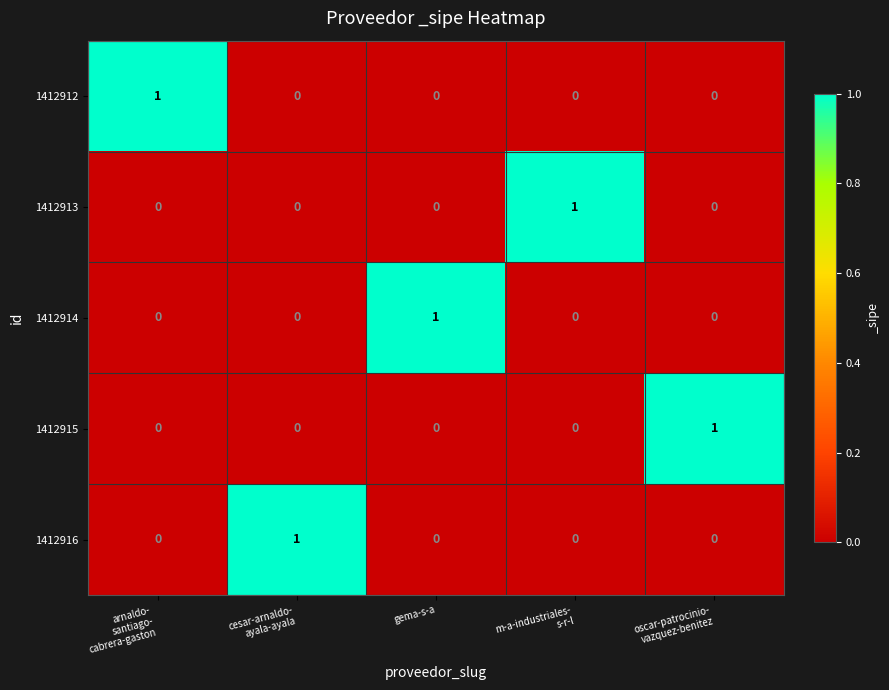

Count the 1412913 values in the range 0 to 1.

5